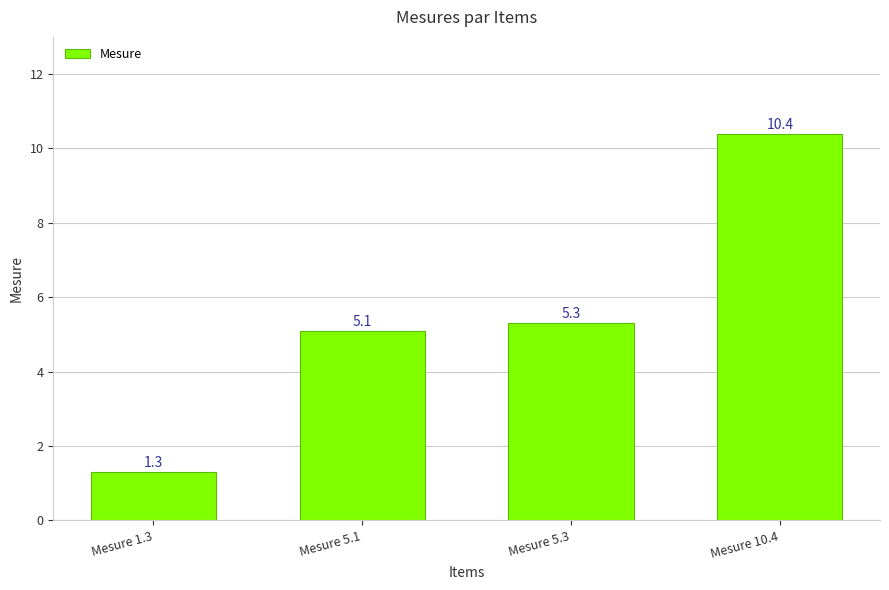

What is the difference between the maximum and minimum values?

9.1